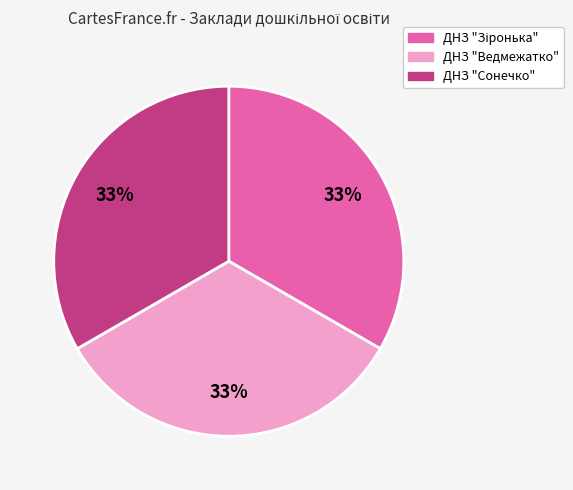

Is there any slice that represents more than half of the pie?

No